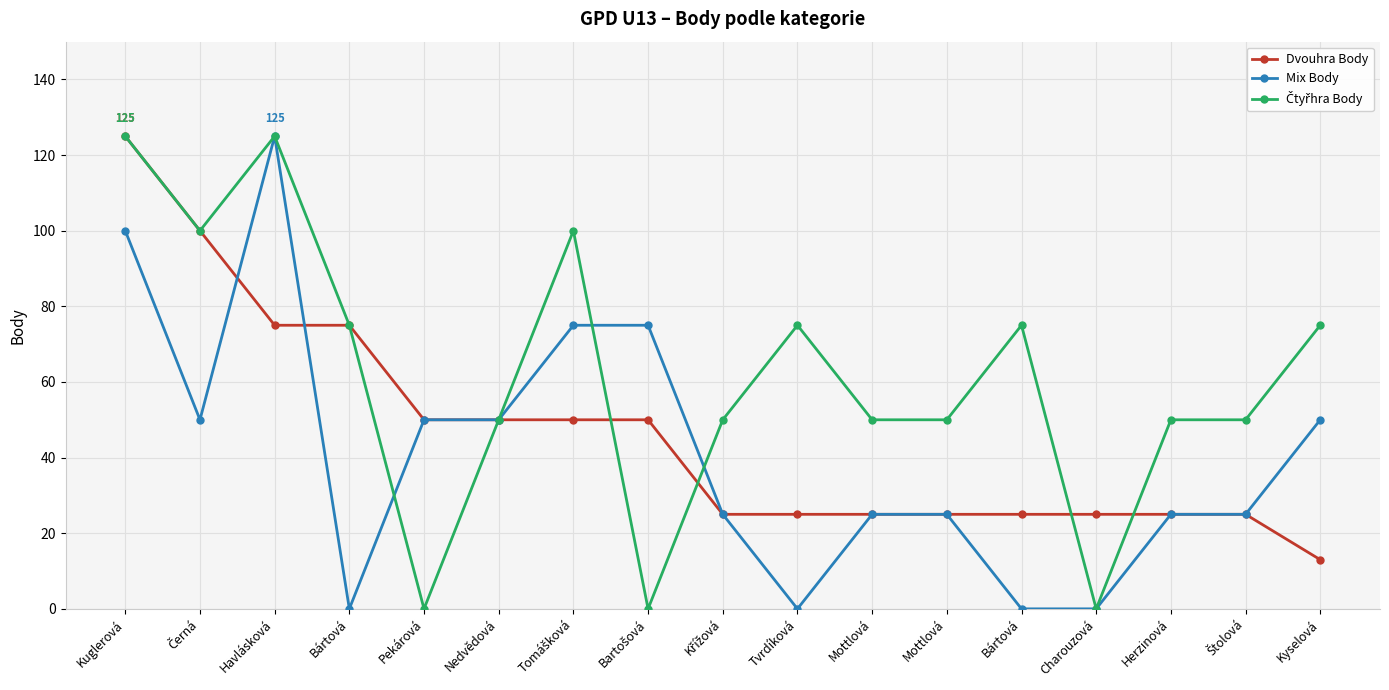

What is the label of the 17th point from the right?

Kuglerová